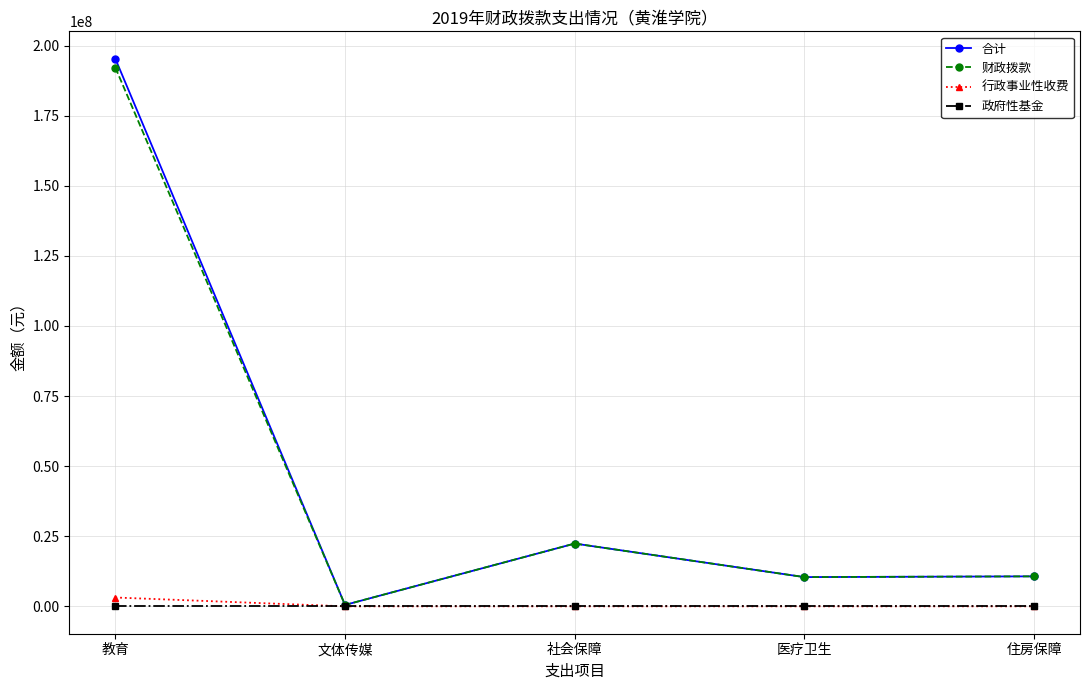

At which category does 财政拨款 reach its first local peak?

社会保障